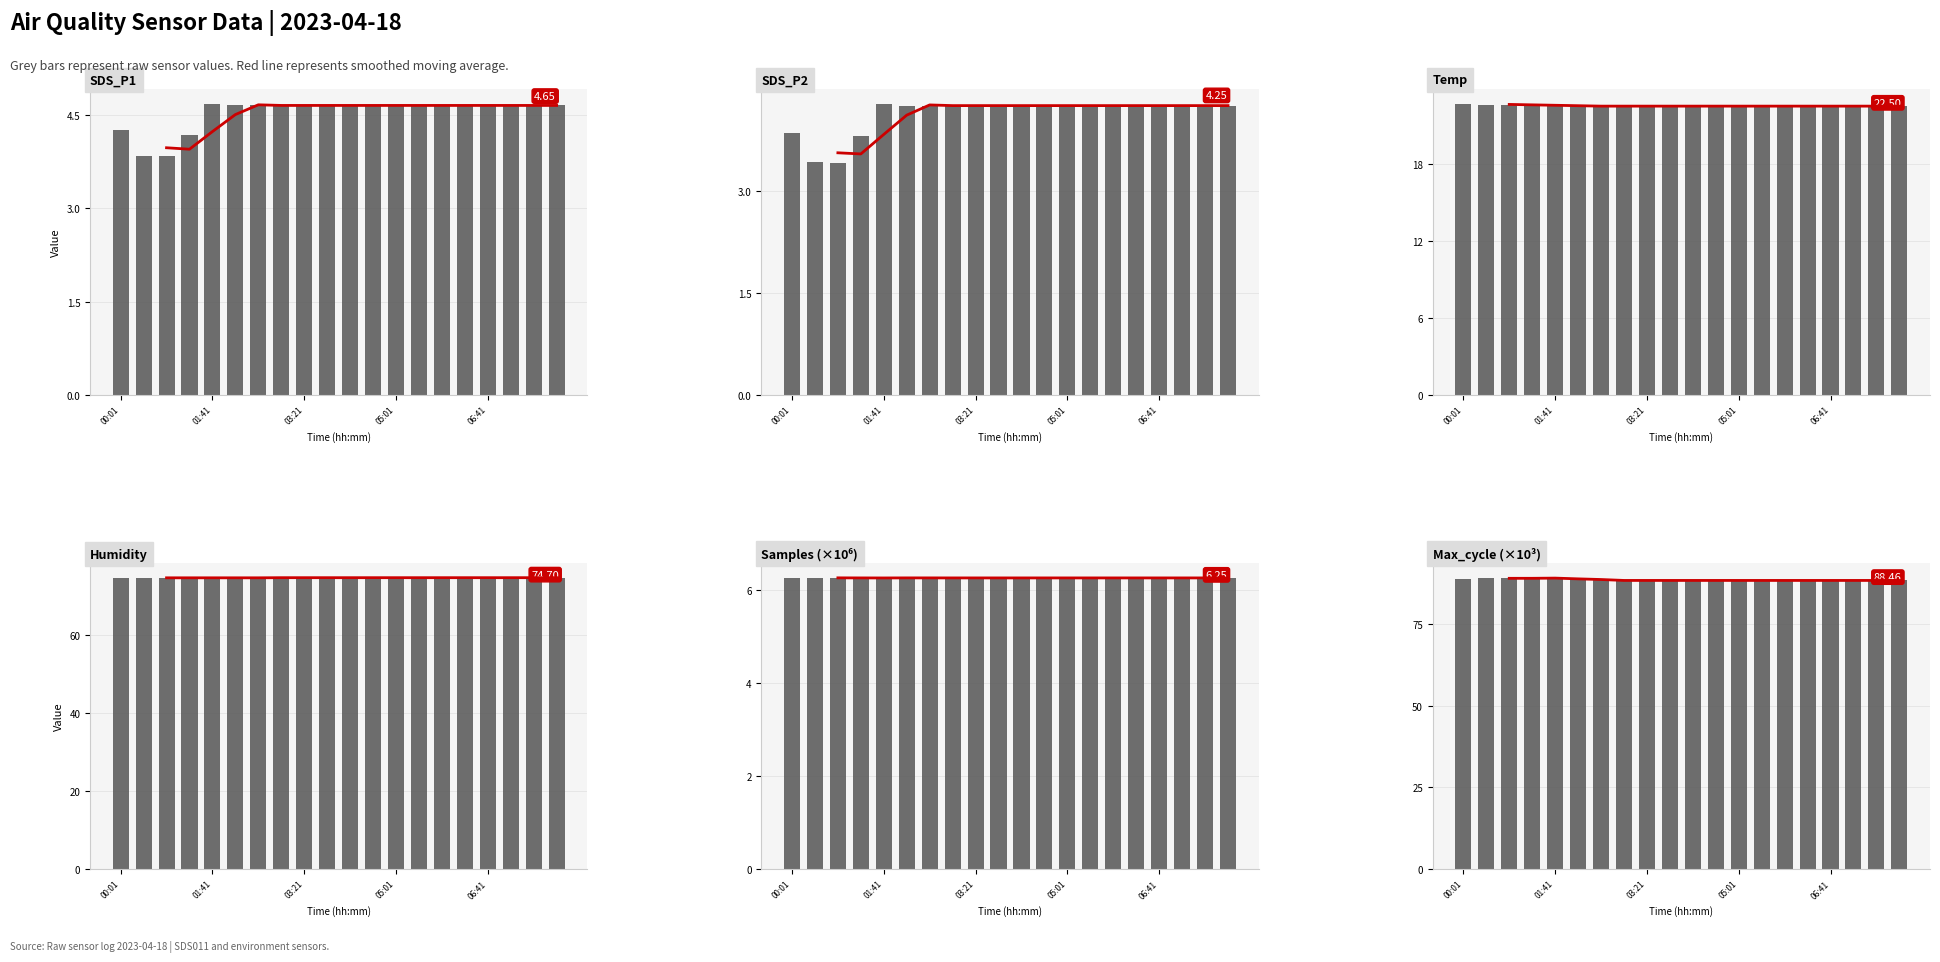

What is the difference between the maximum and minimum values in the SDS_P2 series?

0.9